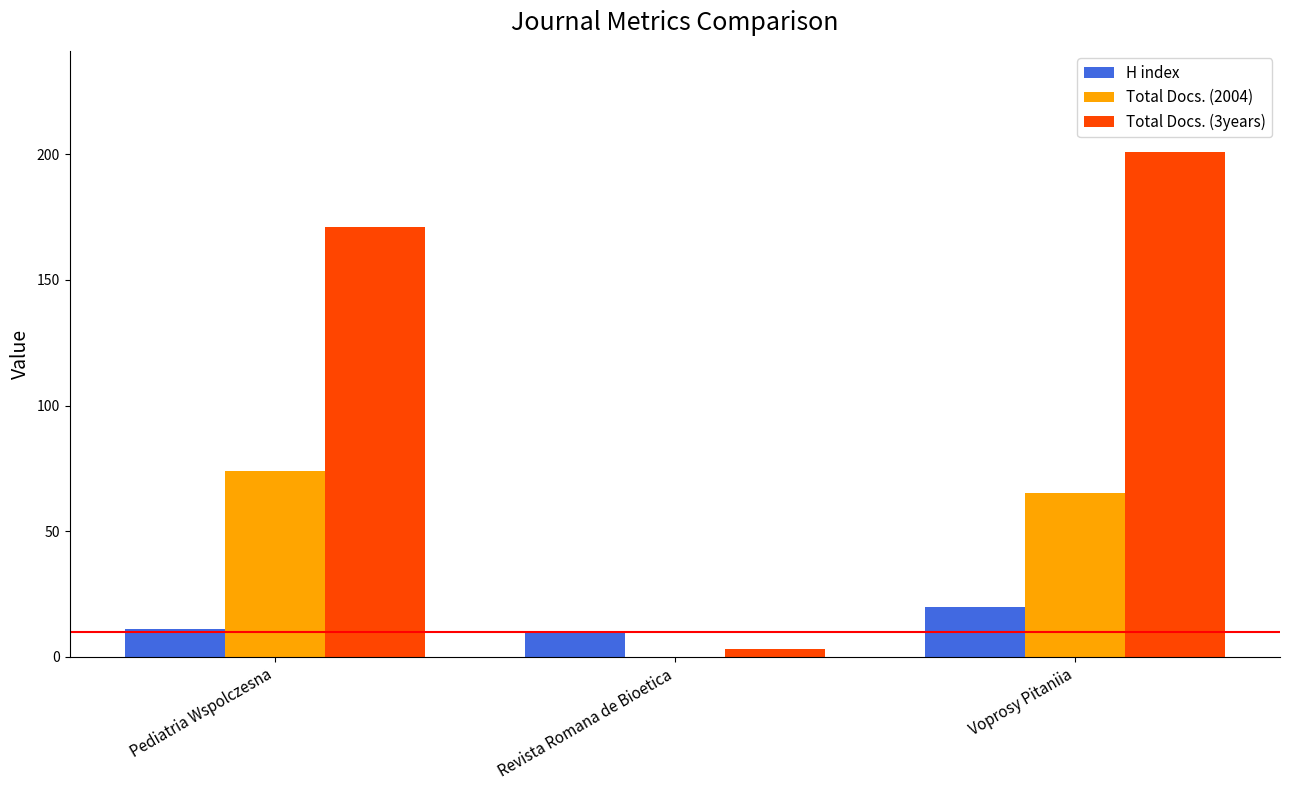

At which label is Total Docs. (3years) closest to 102?

Pediatria Wspolczesna